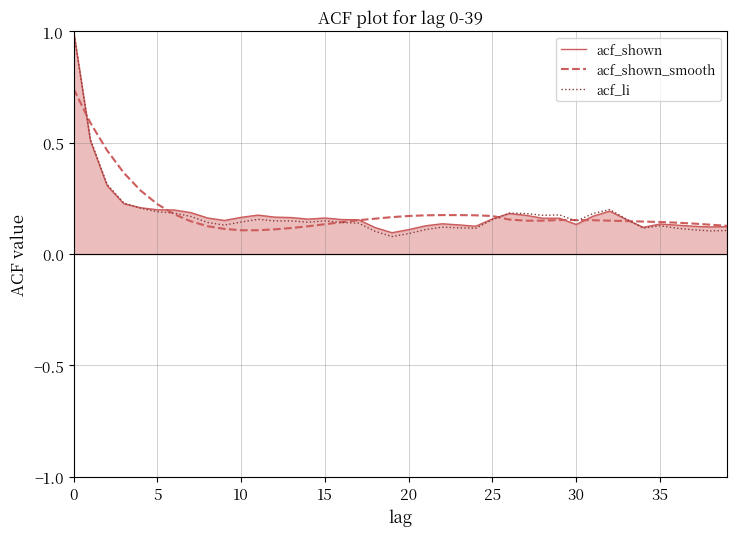

How many categories are shown in the chart?

40